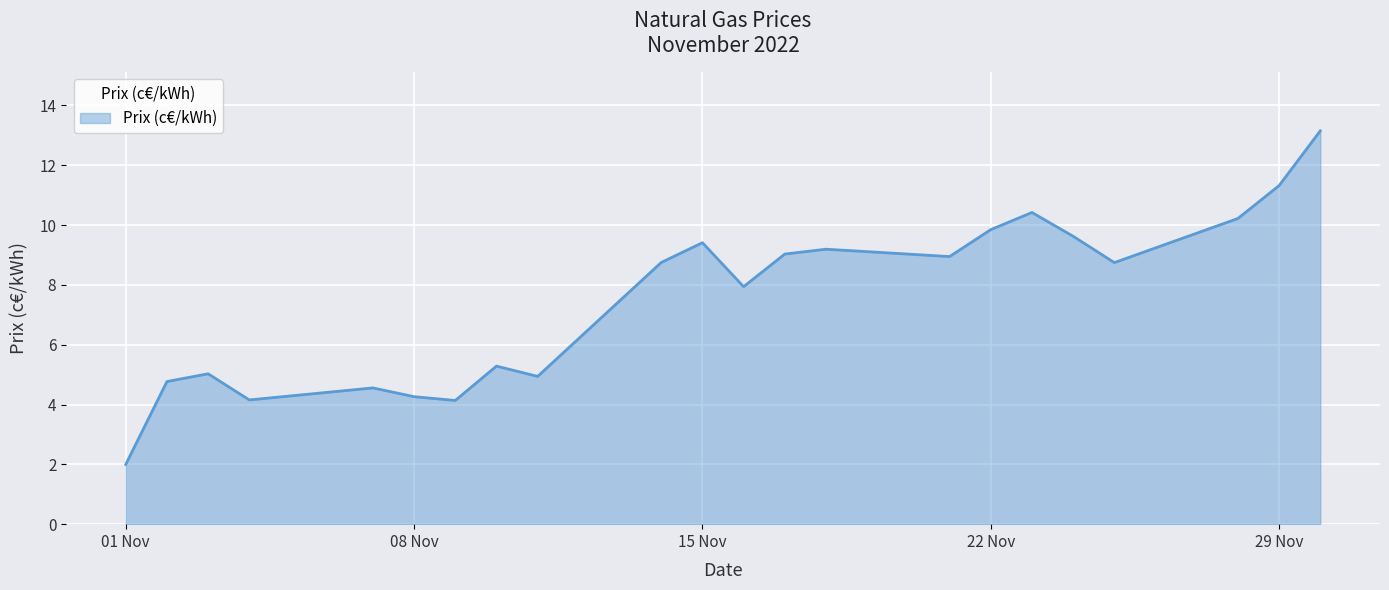

What is the minimum value shown in the chart?

2.0